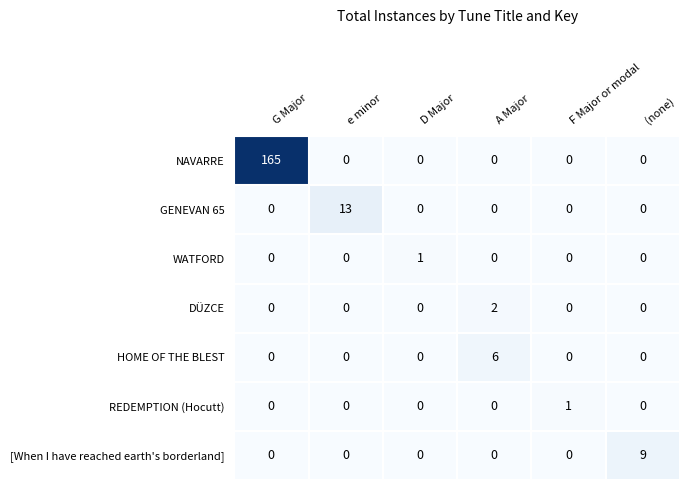

True or false: HOME OF THE BLEST has a value of 0 at (none).

True